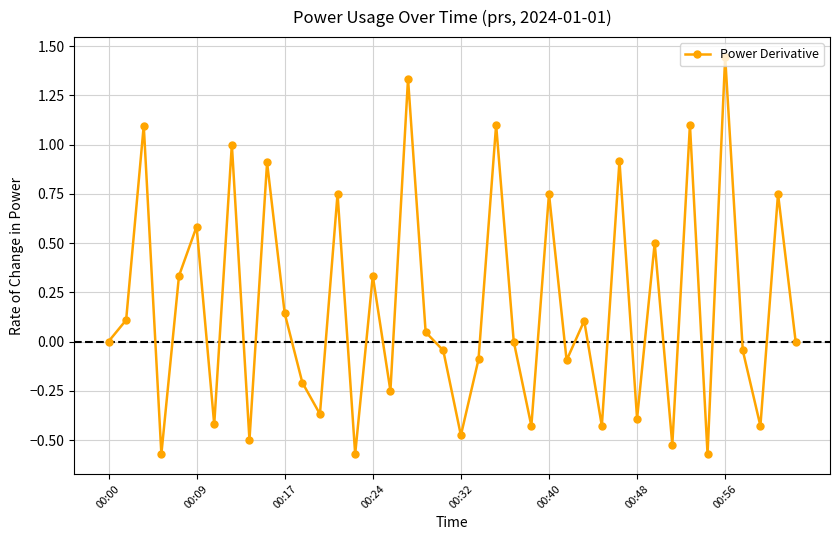

What is the difference between the maximum and second lowest values?

2.0